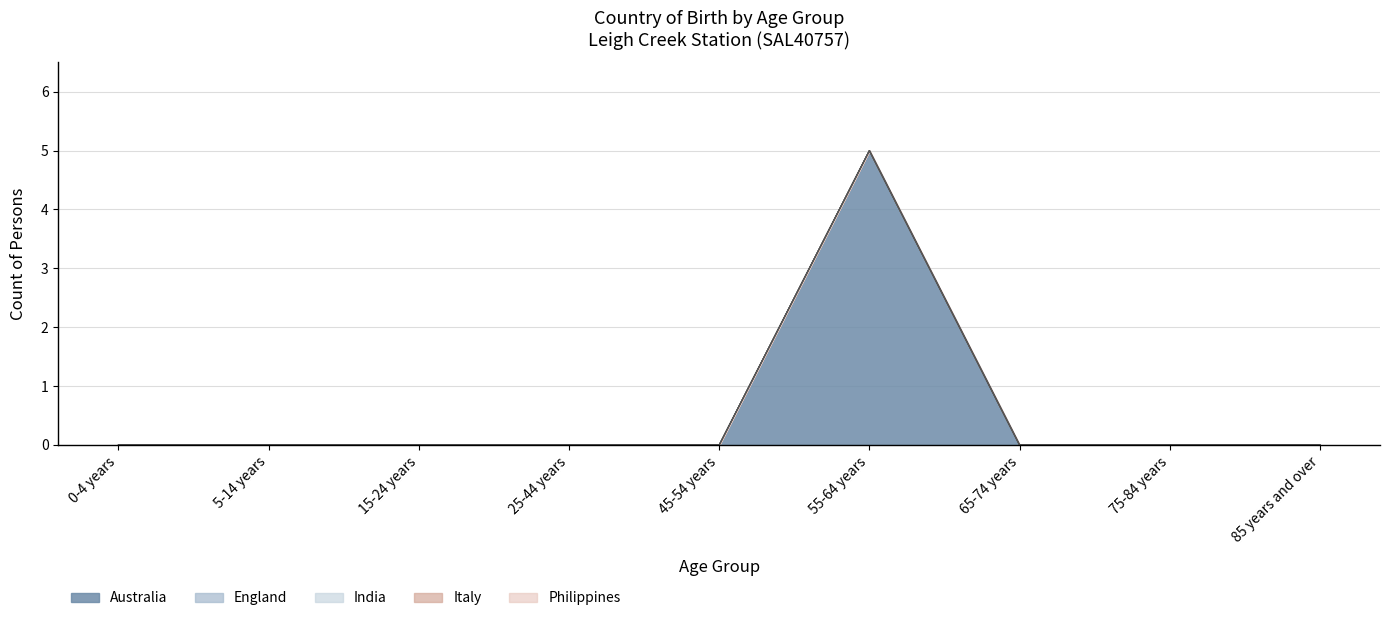

How many series are shown in this chart?

5